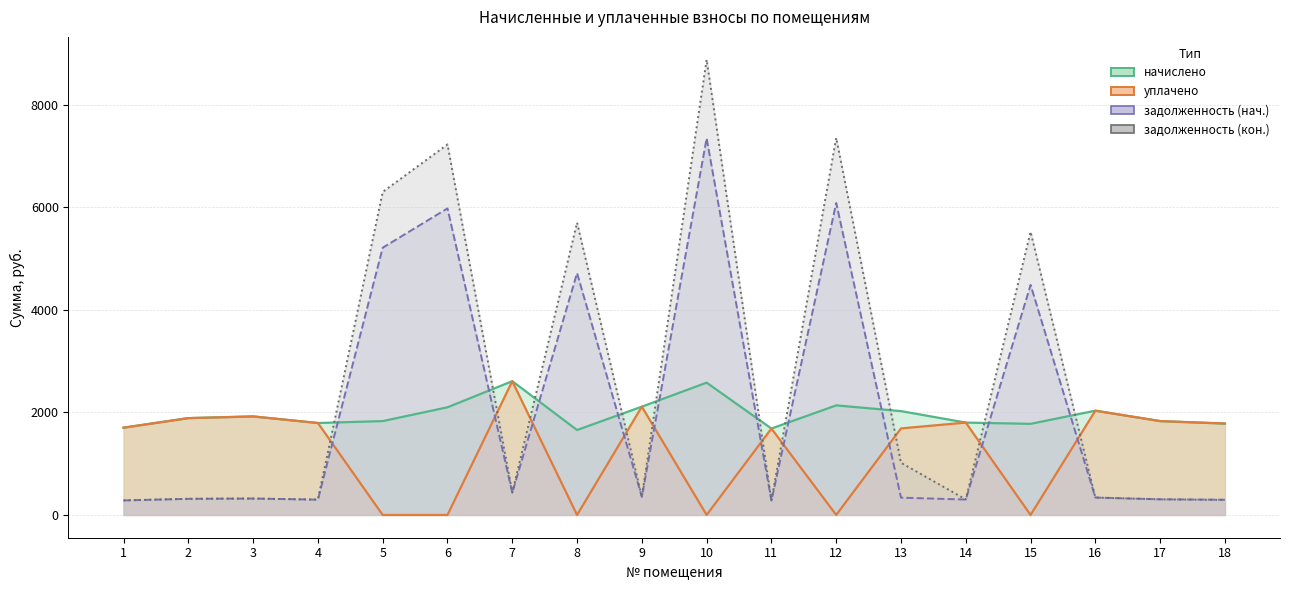

Where is the first local minimum for задолженность (кон.)?

4